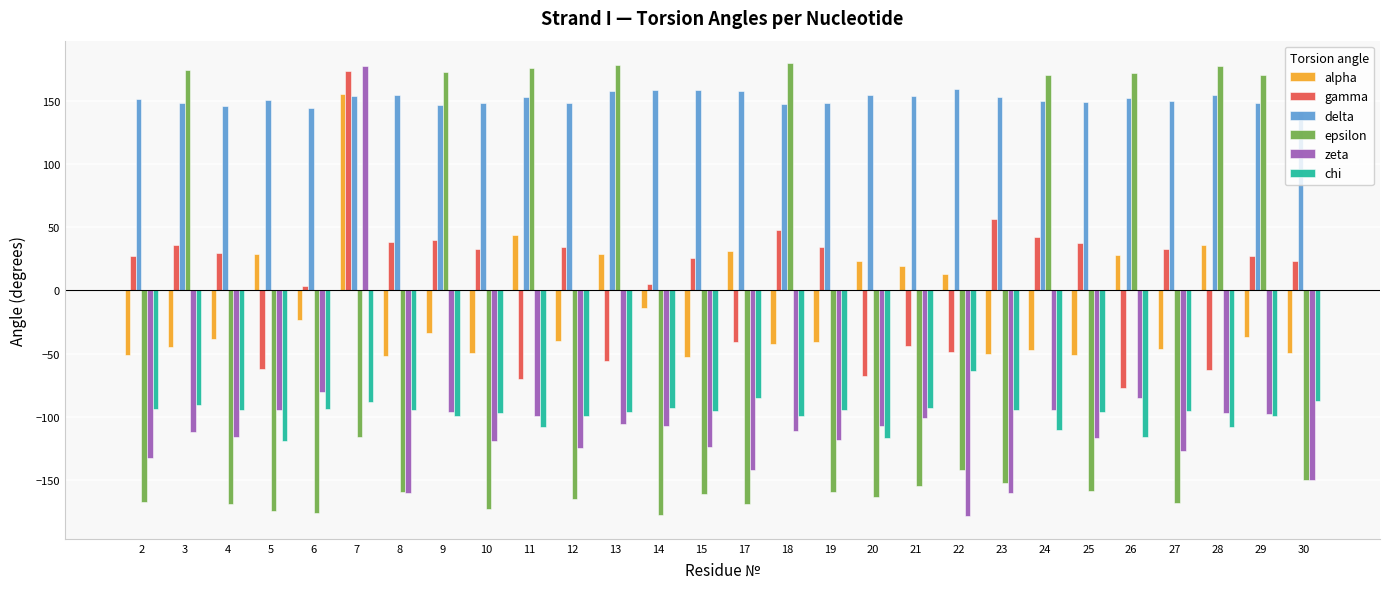

Is it true that zeta equals -123.6 at 15?

True